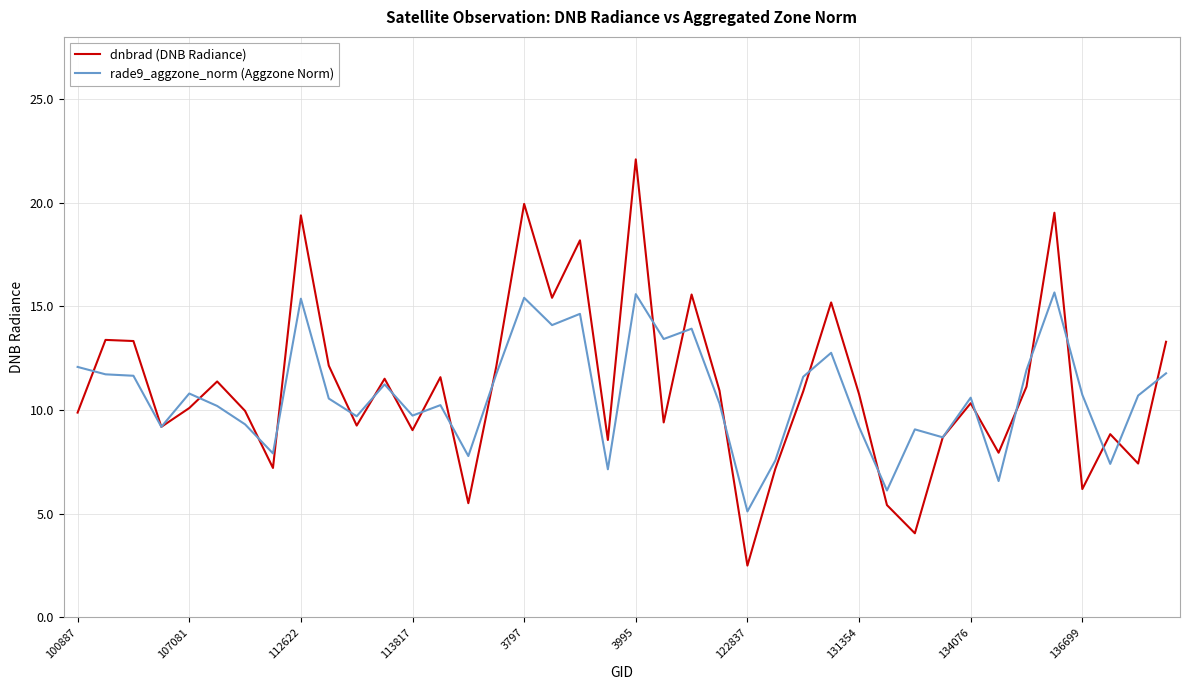

What is the maximum value for rade9_aggzone_norm (Aggzone Norm)?

15.7